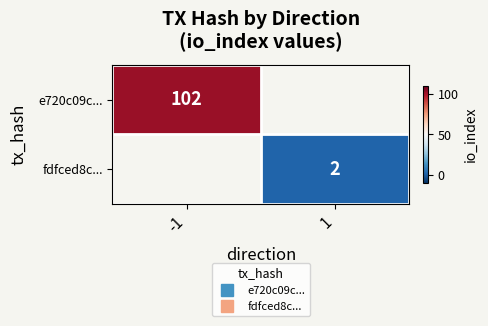

Which series has the widest spread of values?

e720c09c...